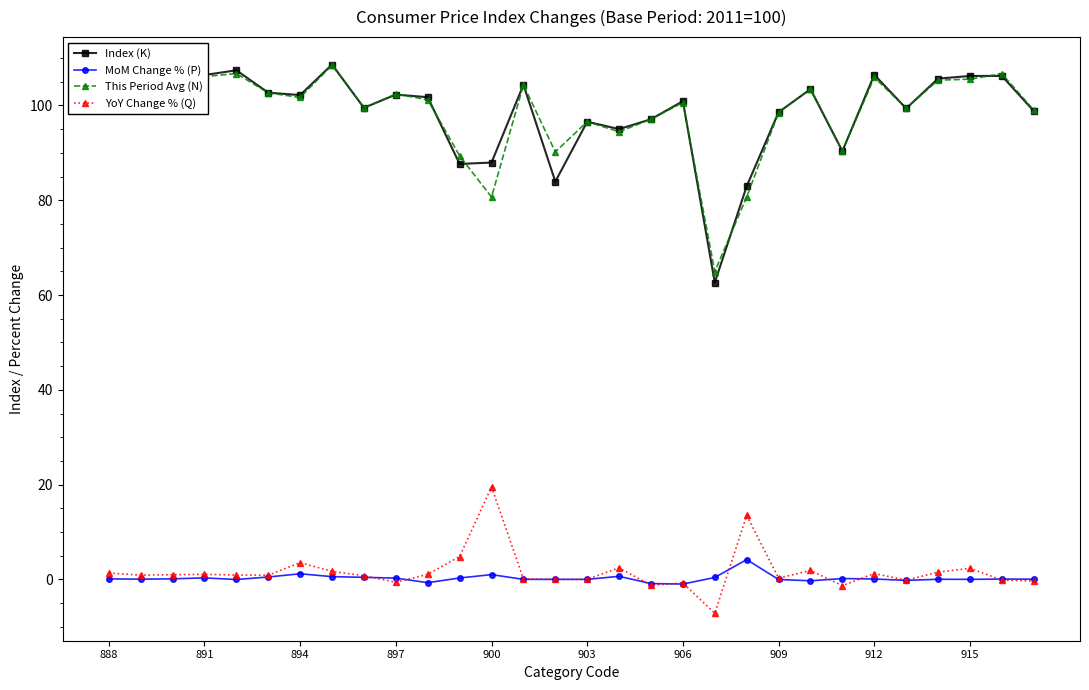

At how many categories does at least one series exceed 61?

30